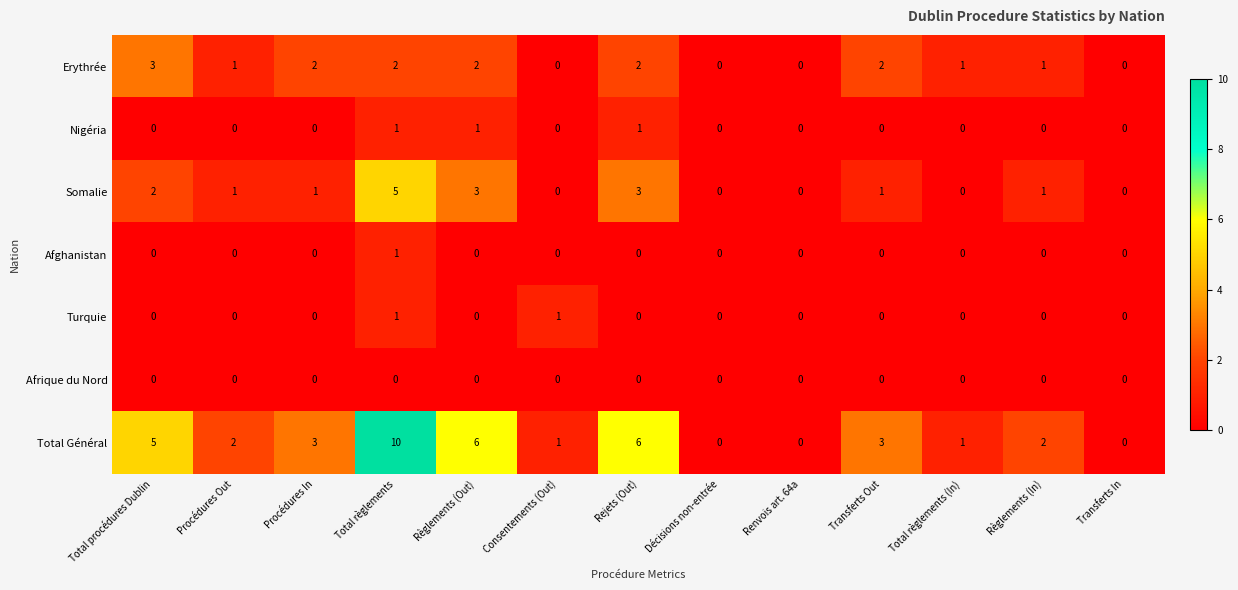

How many distinct data groups are displayed?

7